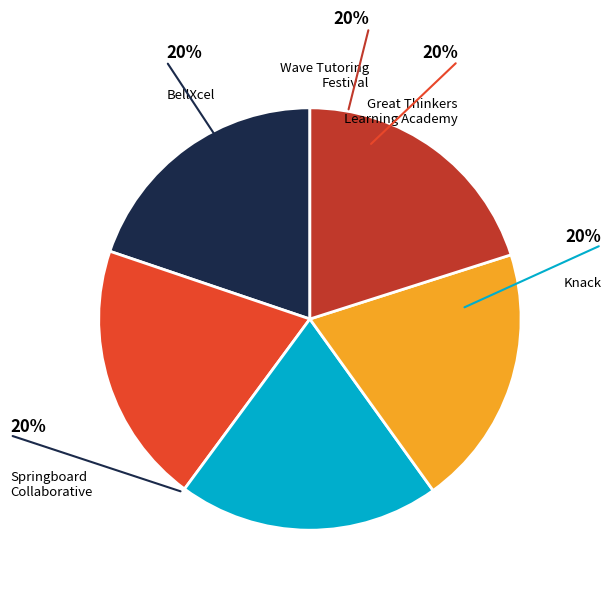

To the nearest percent, what portion does Wave Tutoring Festival represent?

20%